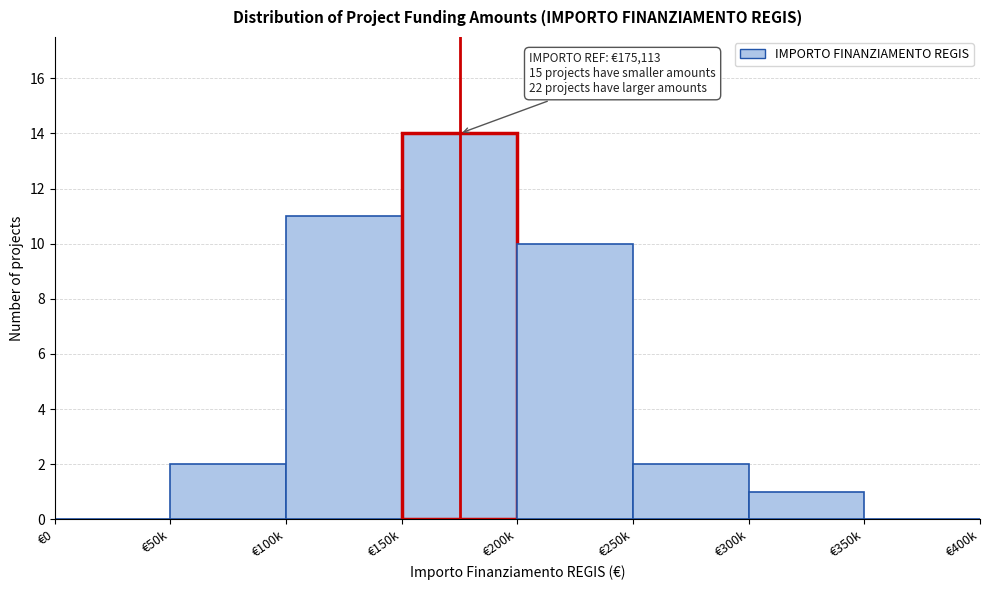

Reading right to left, extract all data points from this chart.

€350k=0	€300k=1	€250k=2	€200k=10	€150k=14	€100k=11	€50k=2	€0=0